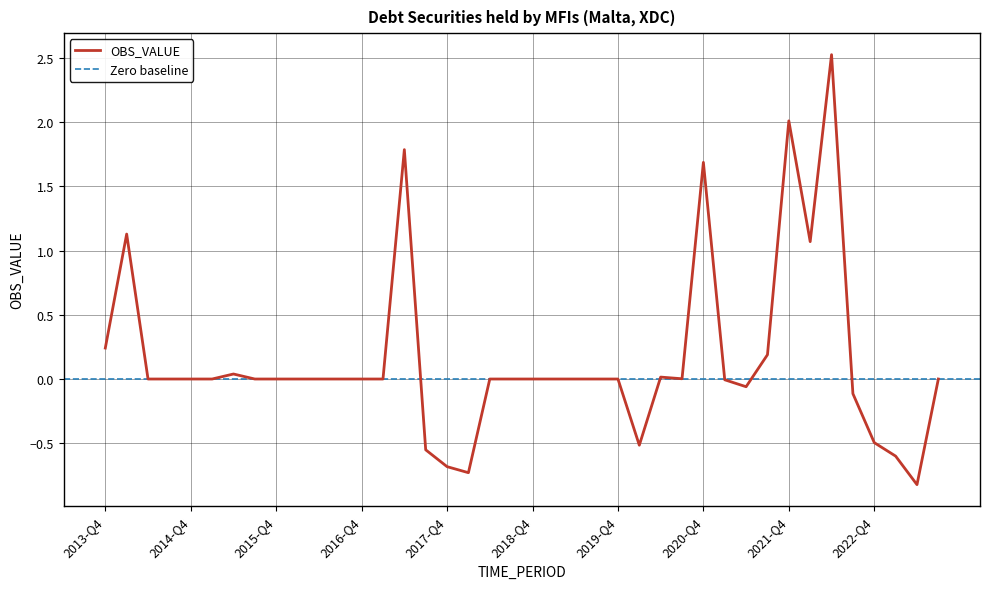

The value at 2019-Q2 is -2.0. True or false?

False